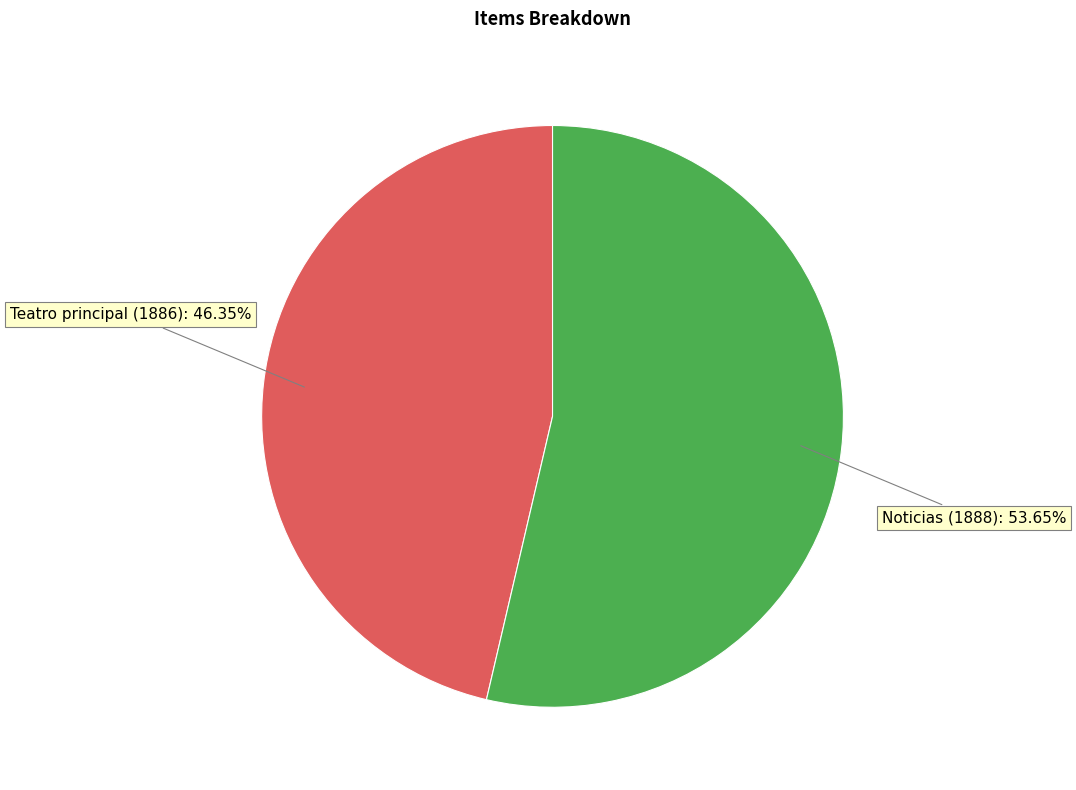

Is there any slice that represents more than half of the pie?

Yes